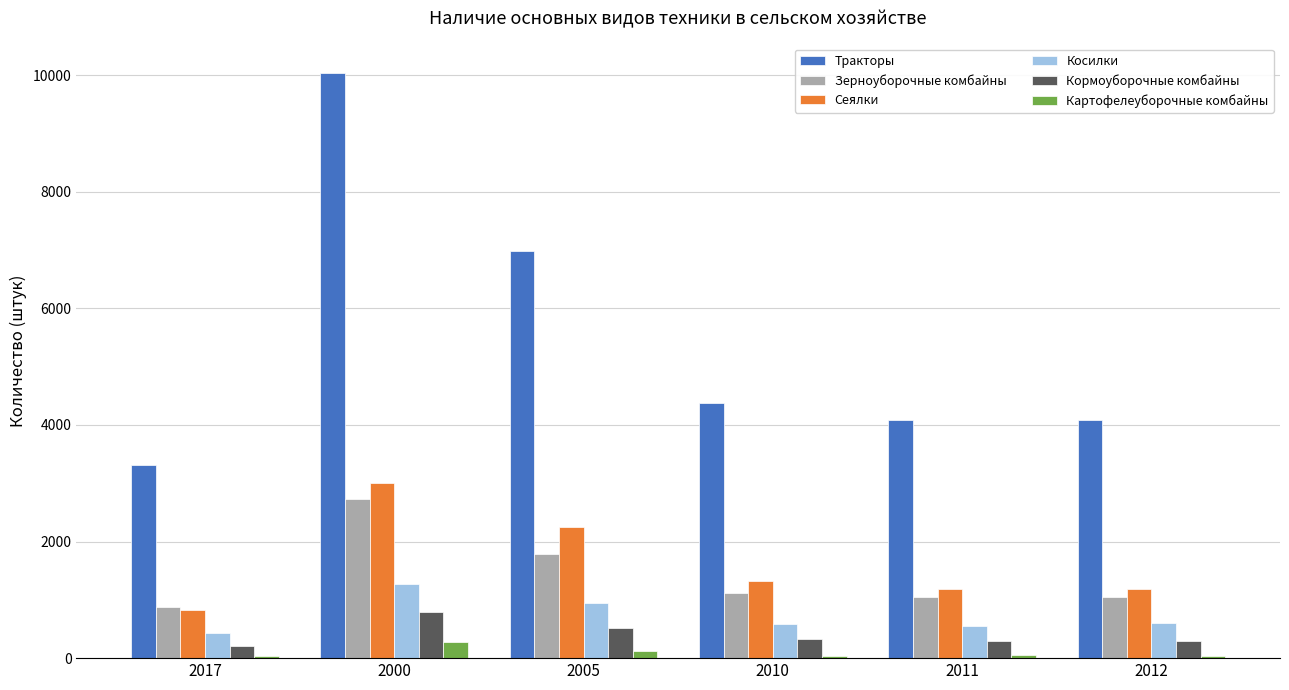

What is the difference between the second highest and minimum values in the Косилки series?

512